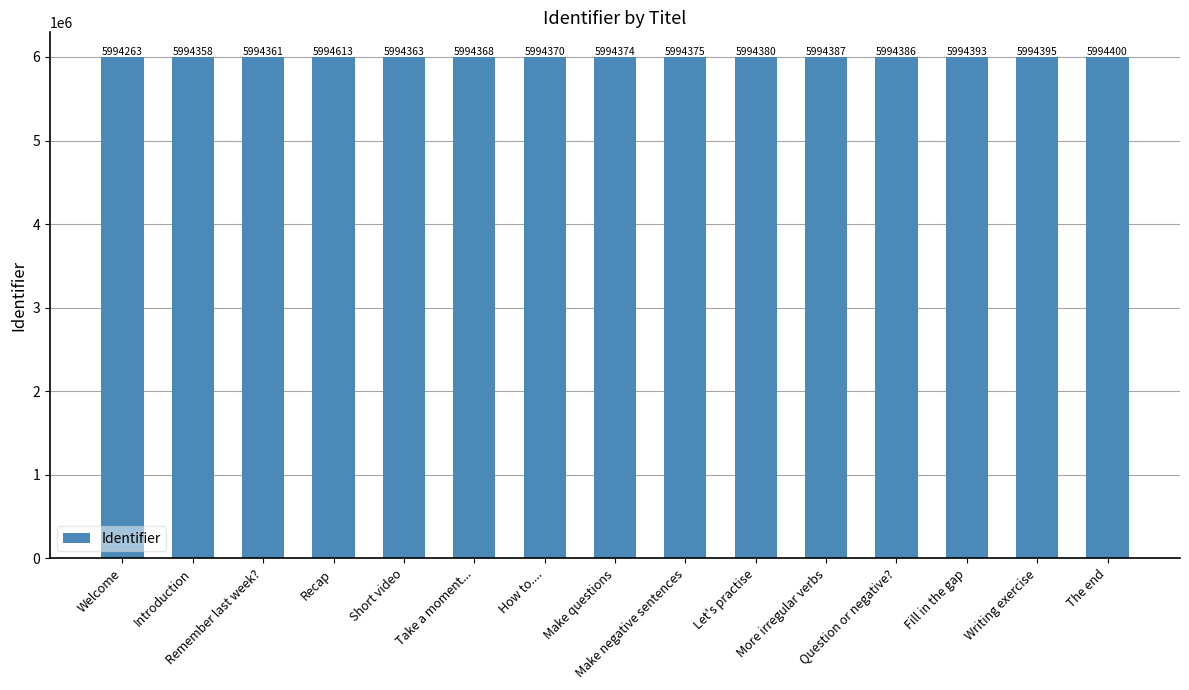

Is it true that the value at Question or negative? is 1870948?

False